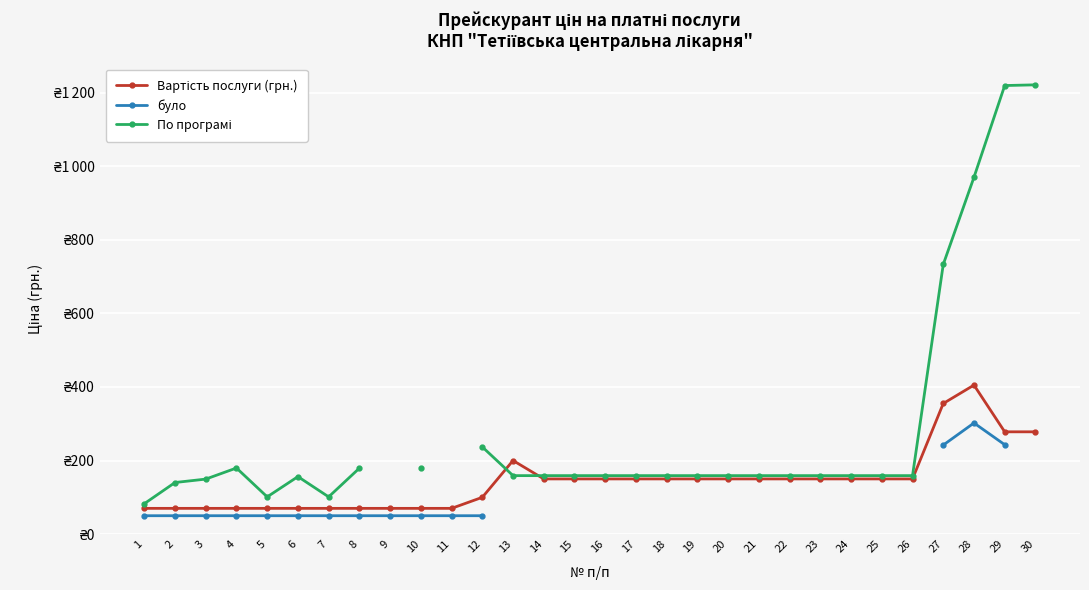

Between 6 and 20, which series saw the biggest shift?

Вартість послуги (грн.)